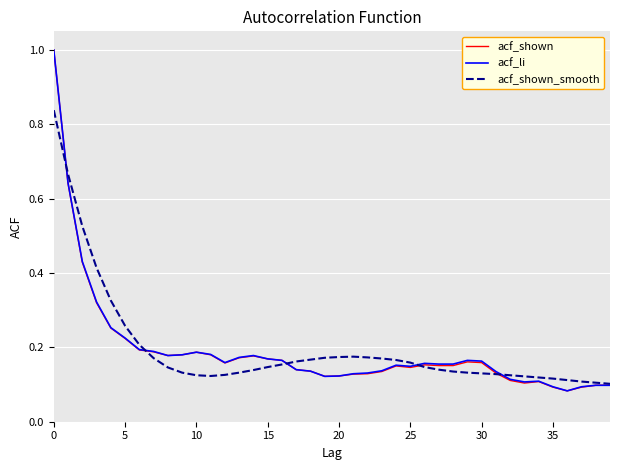

What are all the series names shown in the legend?

acf_shown, acf_li, acf_shown_smooth